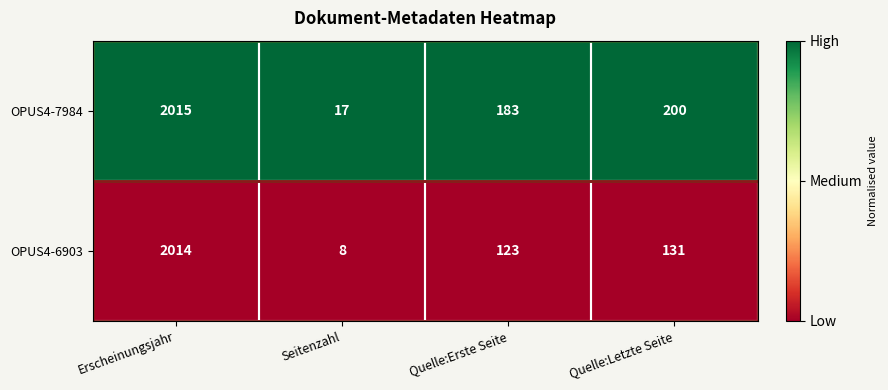

Which series changed the most between Erscheinungsjahr and Quelle:Erste Seite?

OPUS4-6903